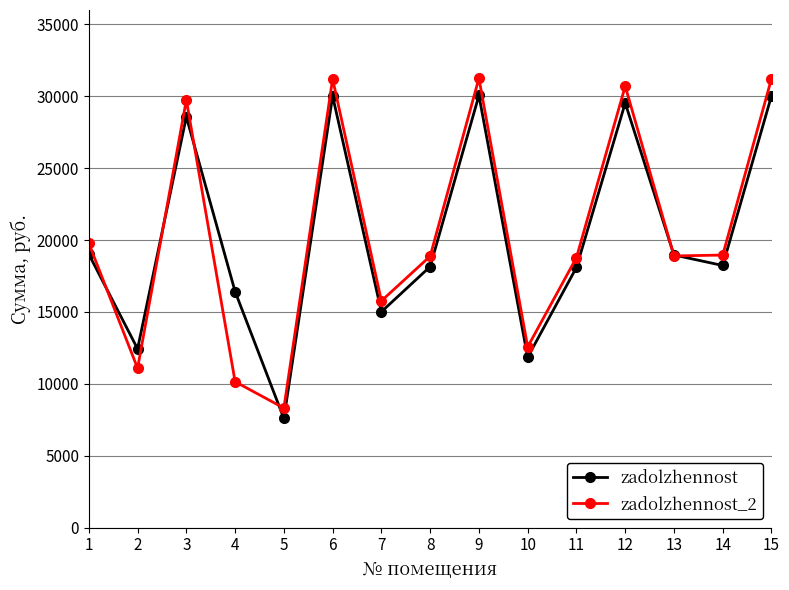

What is the value of the zadolzhennost point at the 10th from the left?

11849.7